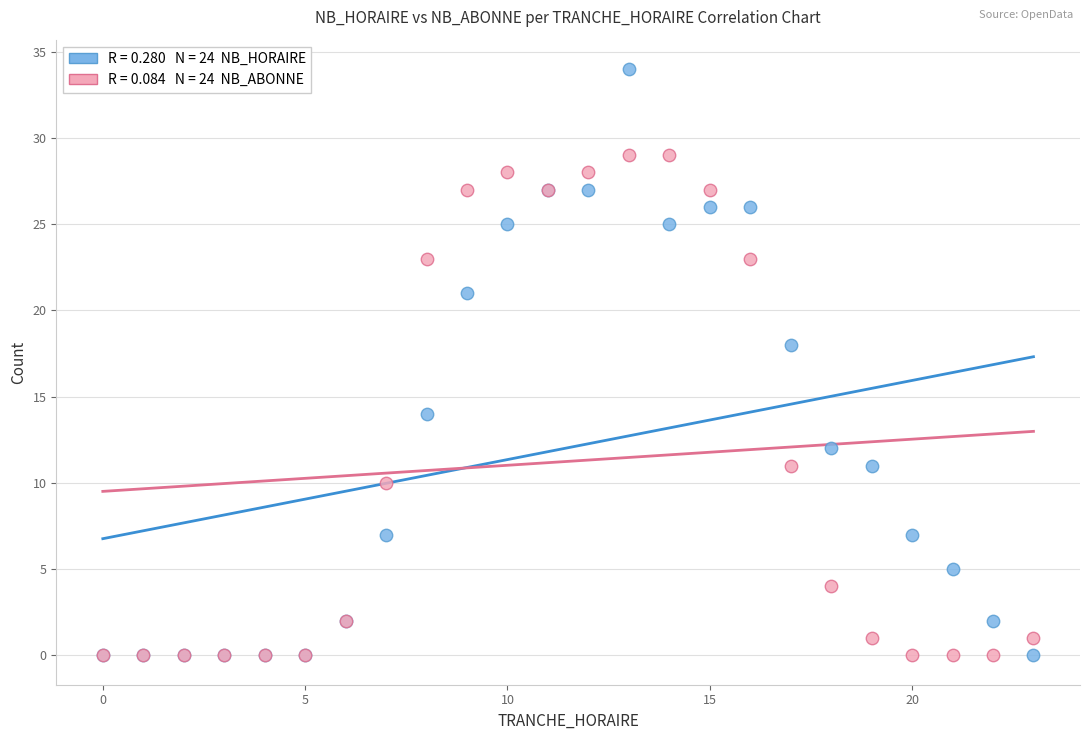

Across all series, what Y value is closest to 17?

18